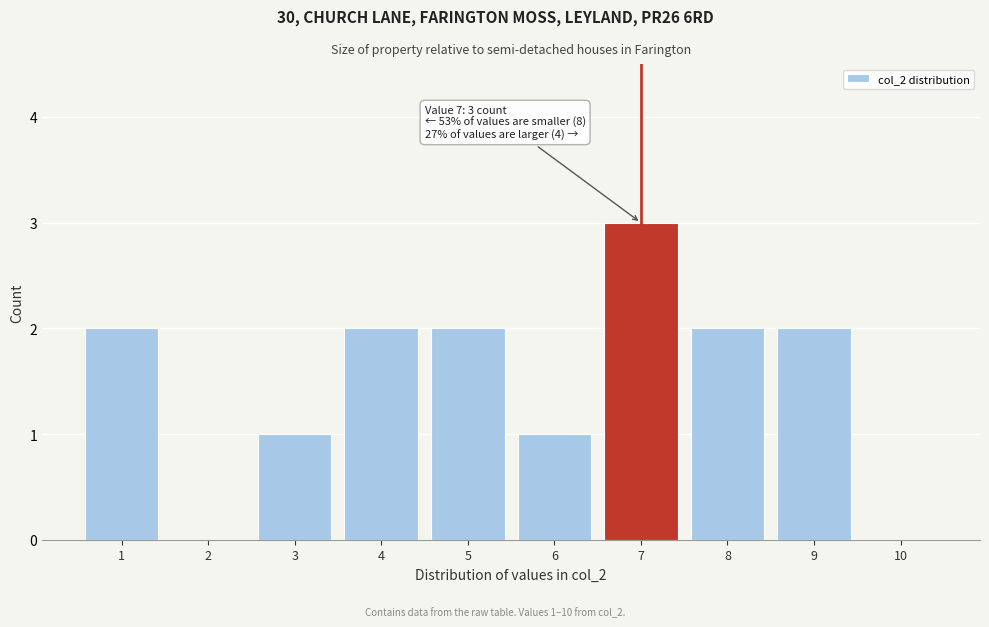

Over which range of the x-axis is the bar tallest?

6.5 to 7.5